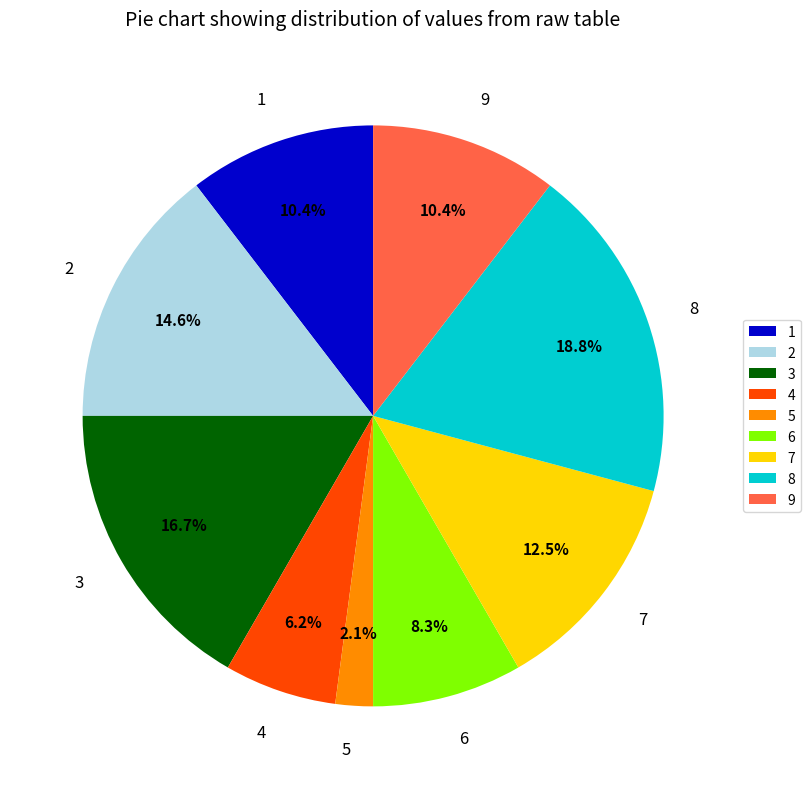

To the nearest percent, what is the difference between the 9 and 5 slice percentages?

8%